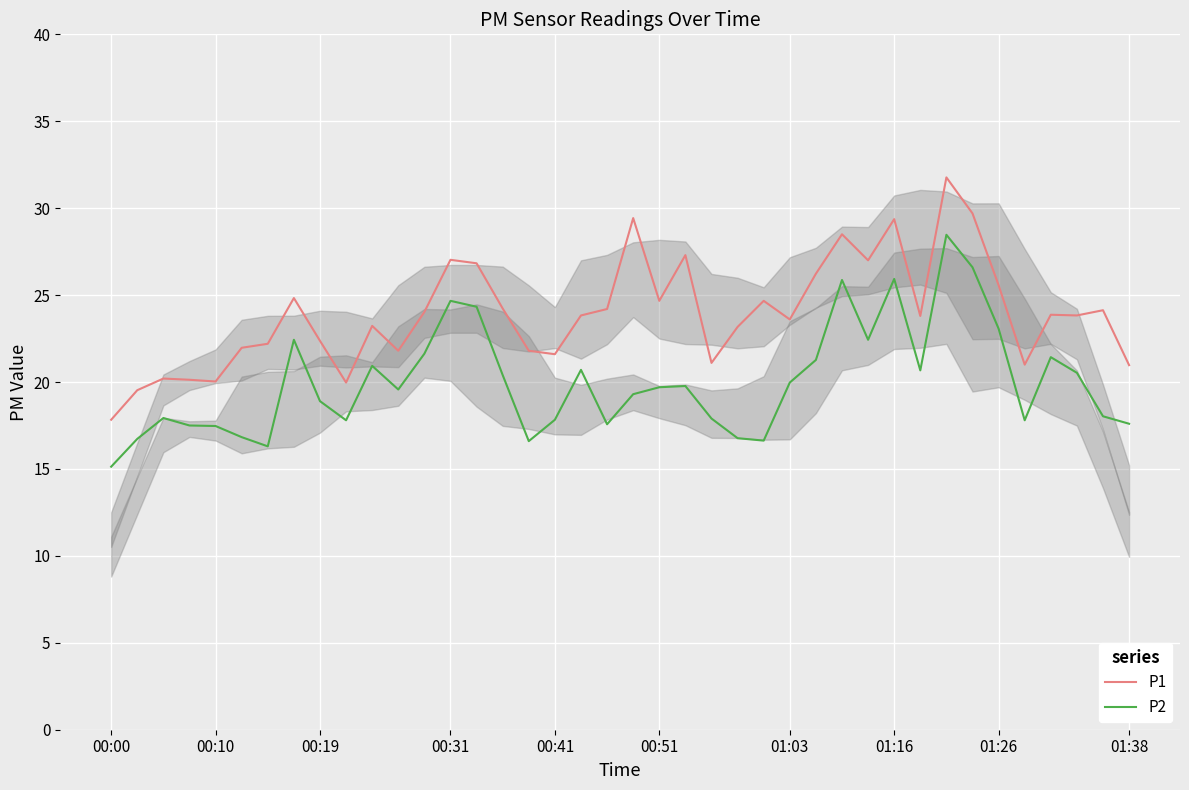

What is the maximum value shown in the chart?

31.8